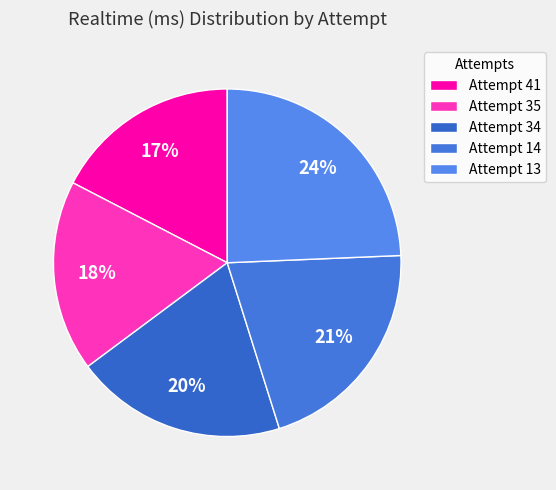

Combined, do Attempt 13 and Attempt 14 account for over 50%?

No